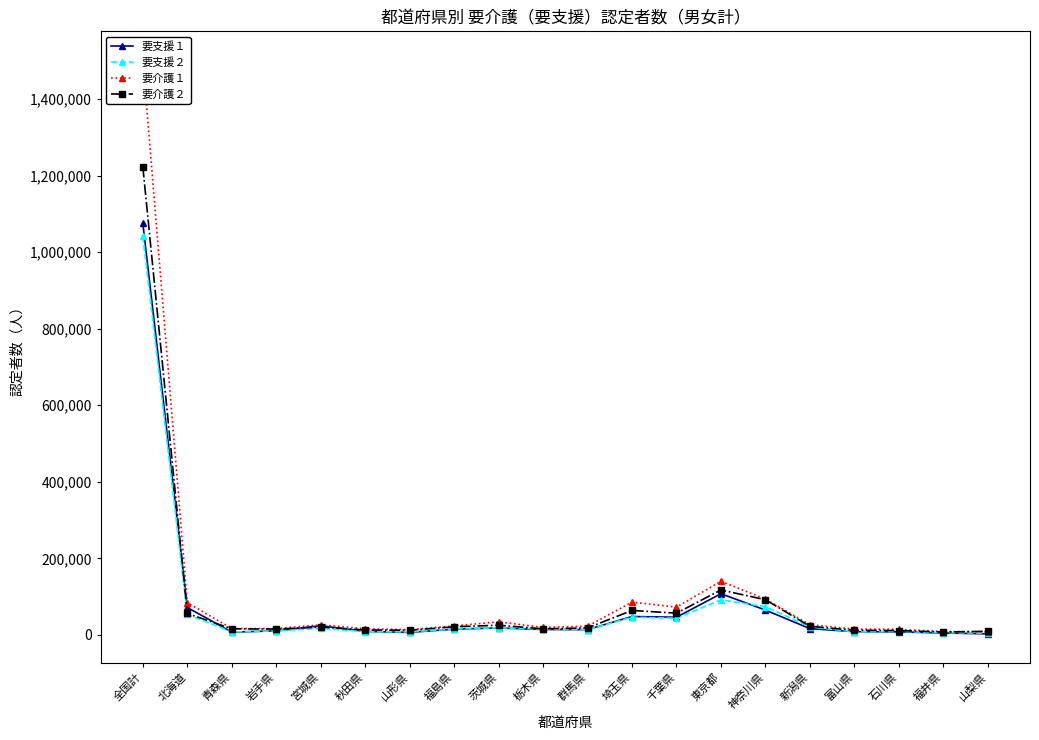

At which label is 要介護１ closest to 754961?

東京都